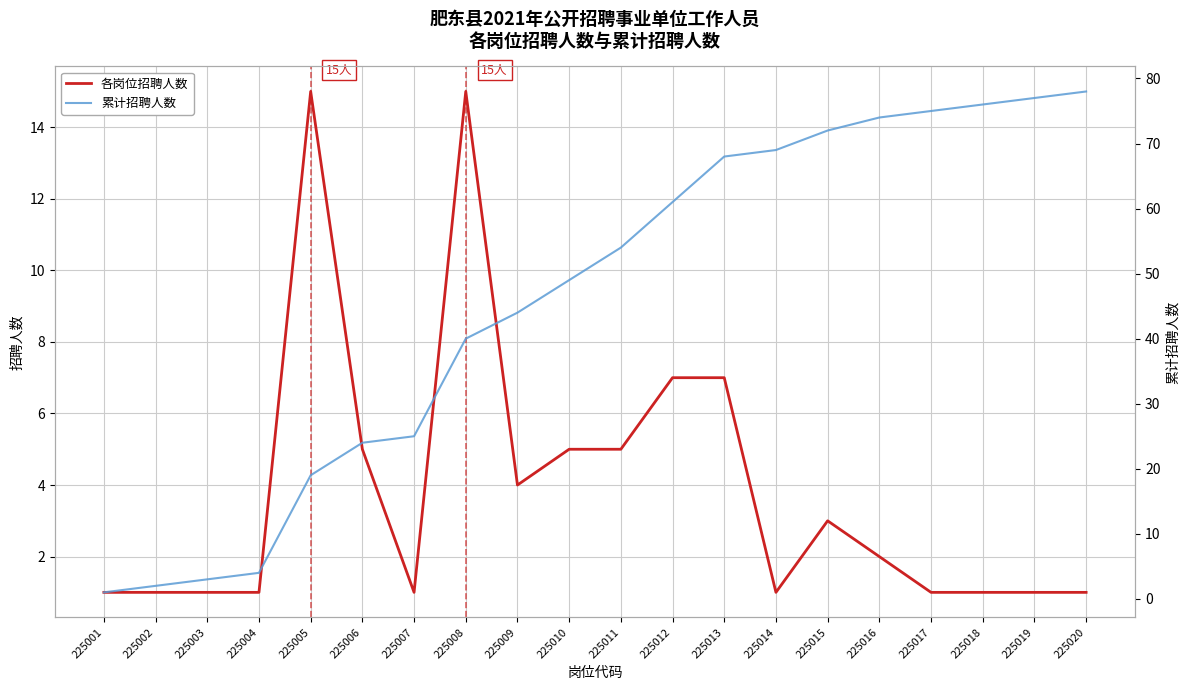

What are all the series names shown in the legend?

各岗位招聘人数, 累计招聘人数